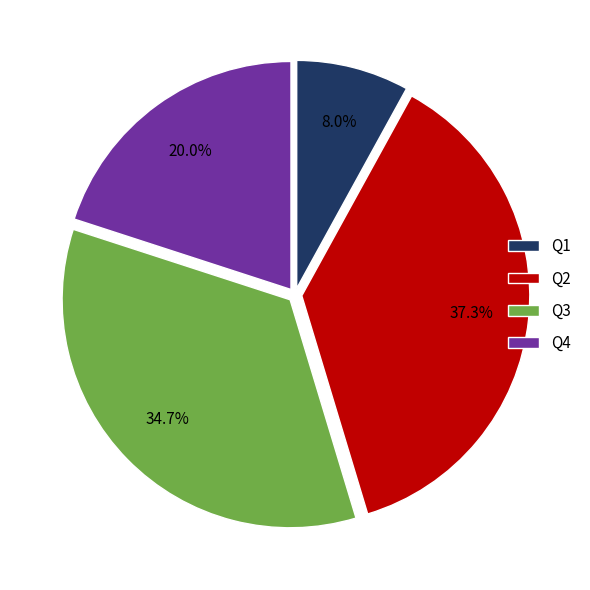

How many slices are in this pie chart?

4